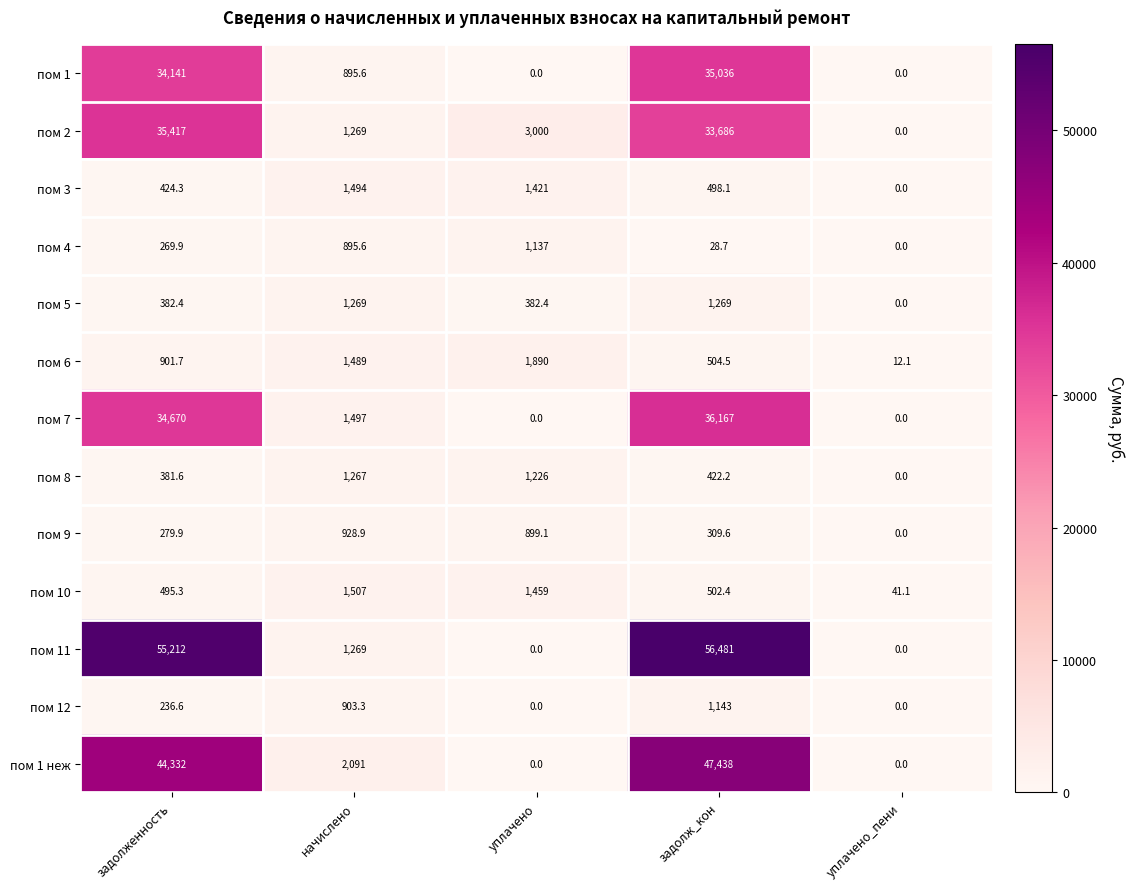

Which series changed the most between начислено and уплачено_пени?

пом 1 неж